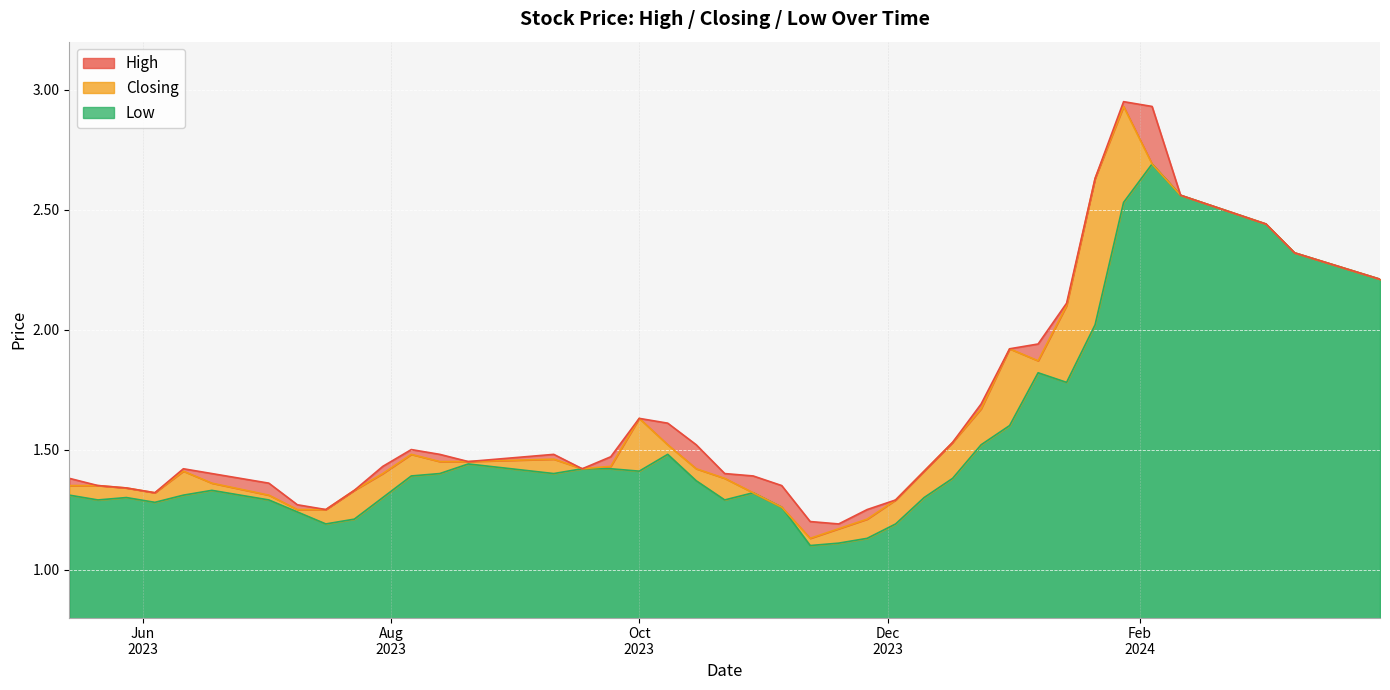

What is the spread (max minus min) of values at 26/11/2023?

0.1